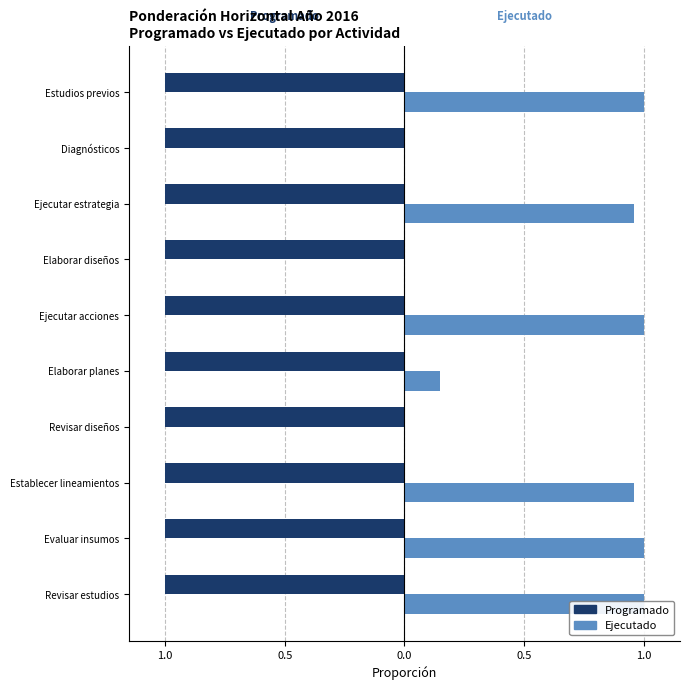

How many values in Ejecutado are above zero?

7